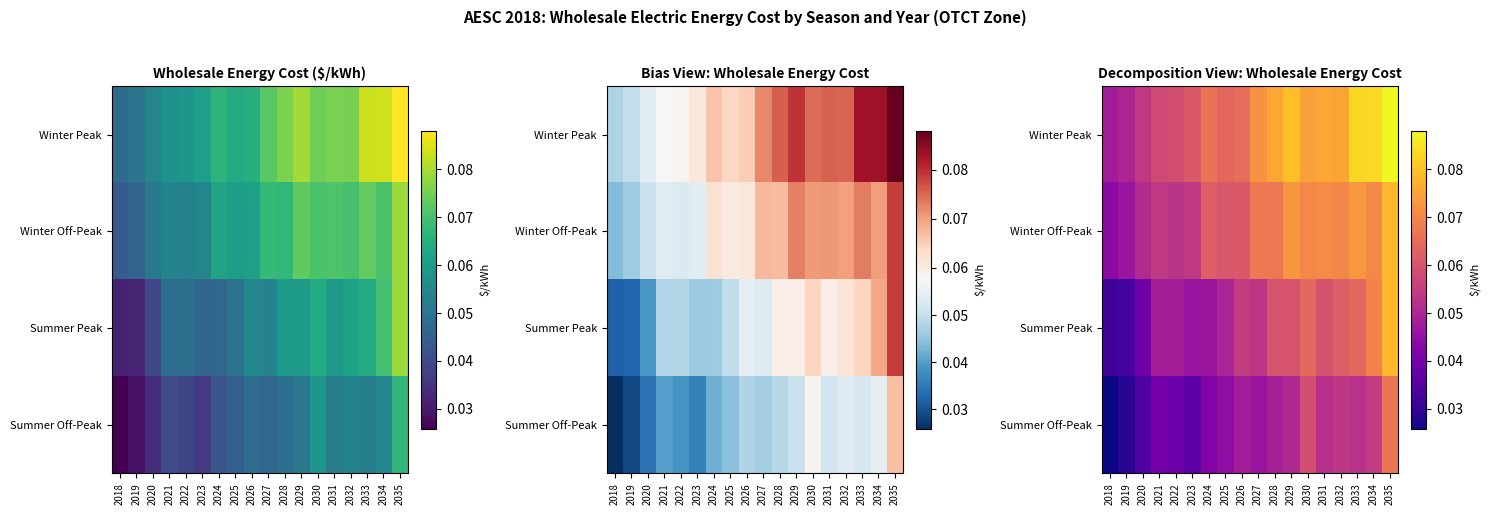

What is the approximate value of Winter Off-Peak at 2031?

0.1